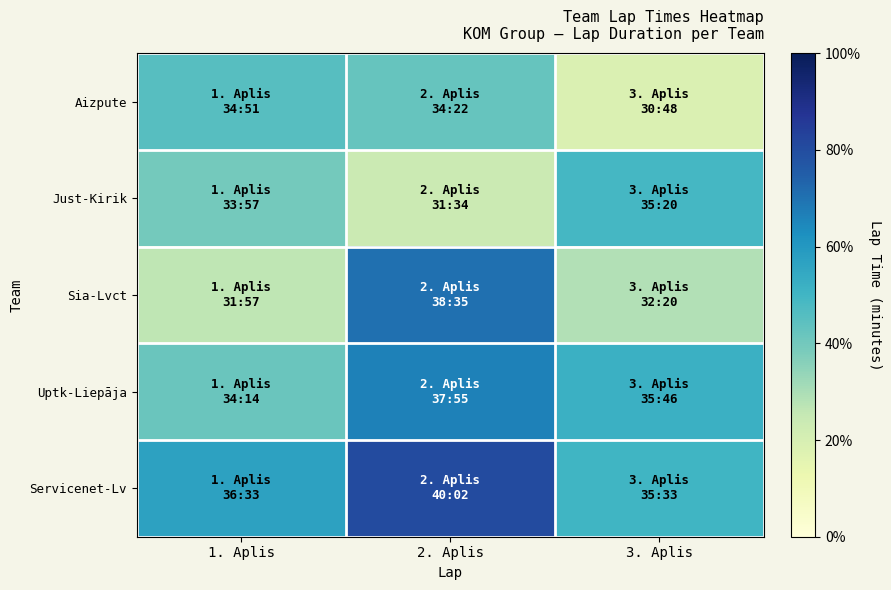

At which category is the sum across all series the highest?

2. Aplis